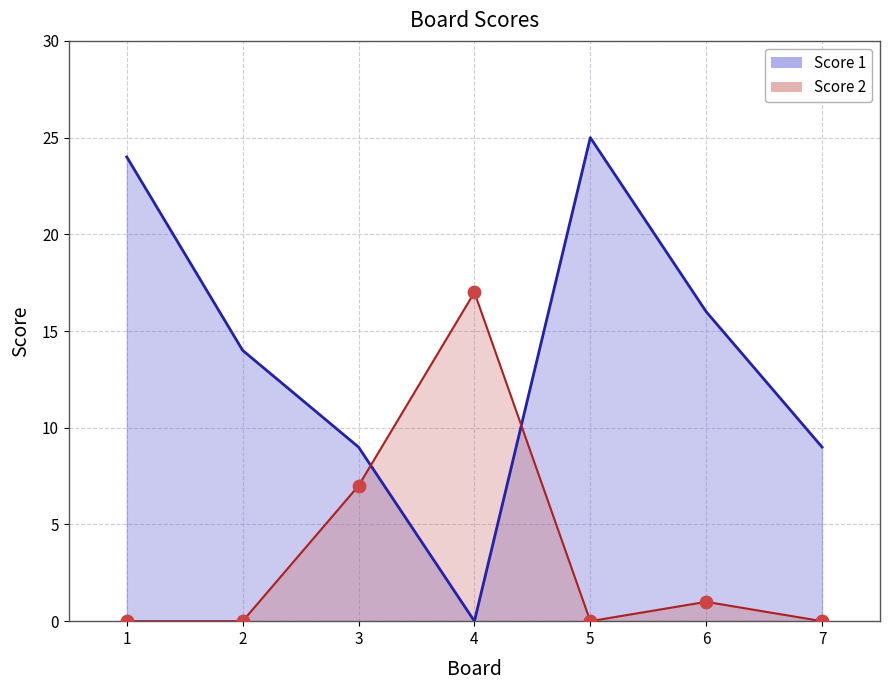

Which series contains the lowest Y value?

Score 1